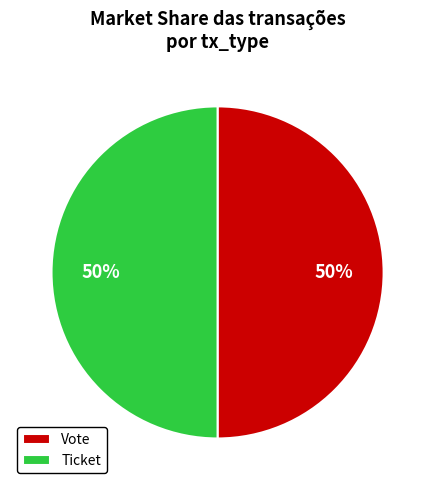

Do Ticket and Vote together represent more than half of the pie?

Yes